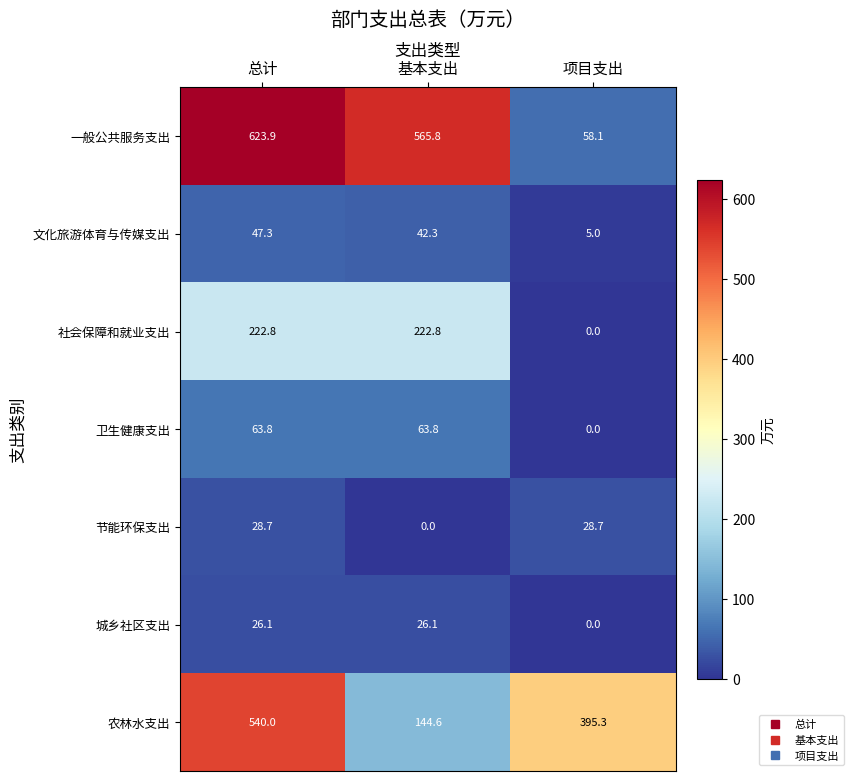

At 基本支出, list the series in order from largest to smallest.

一般公共服务支出, 社会保障和就业支出, 农林水支出, 卫生健康支出, 文化旅游体育与传媒支出, 城乡社区支出, 节能环保支出